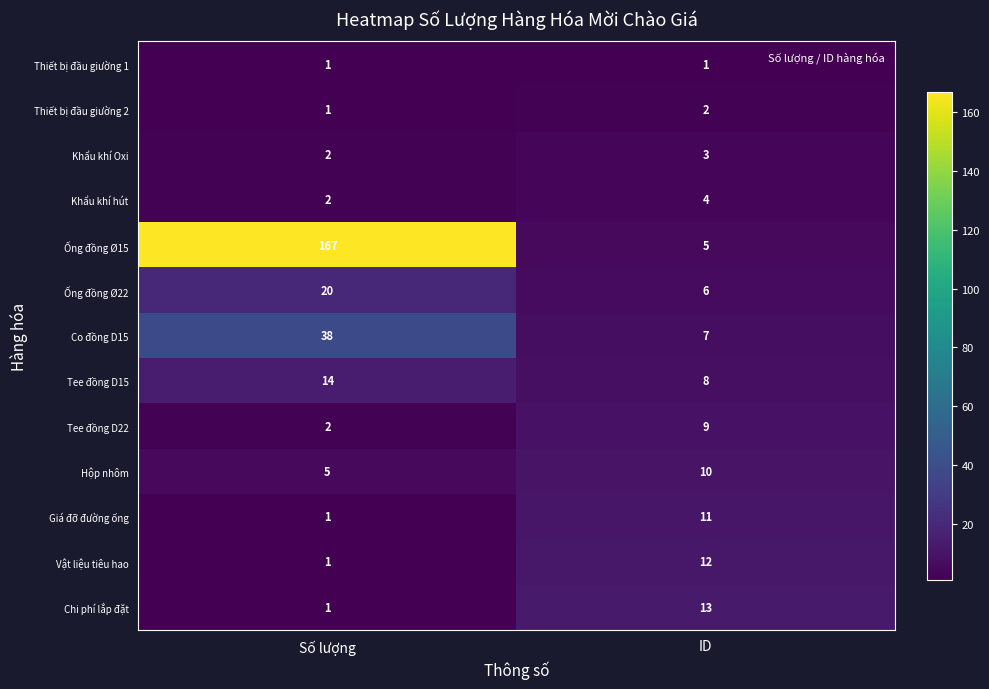

What is the sum of all Hộp nhôm values?

15